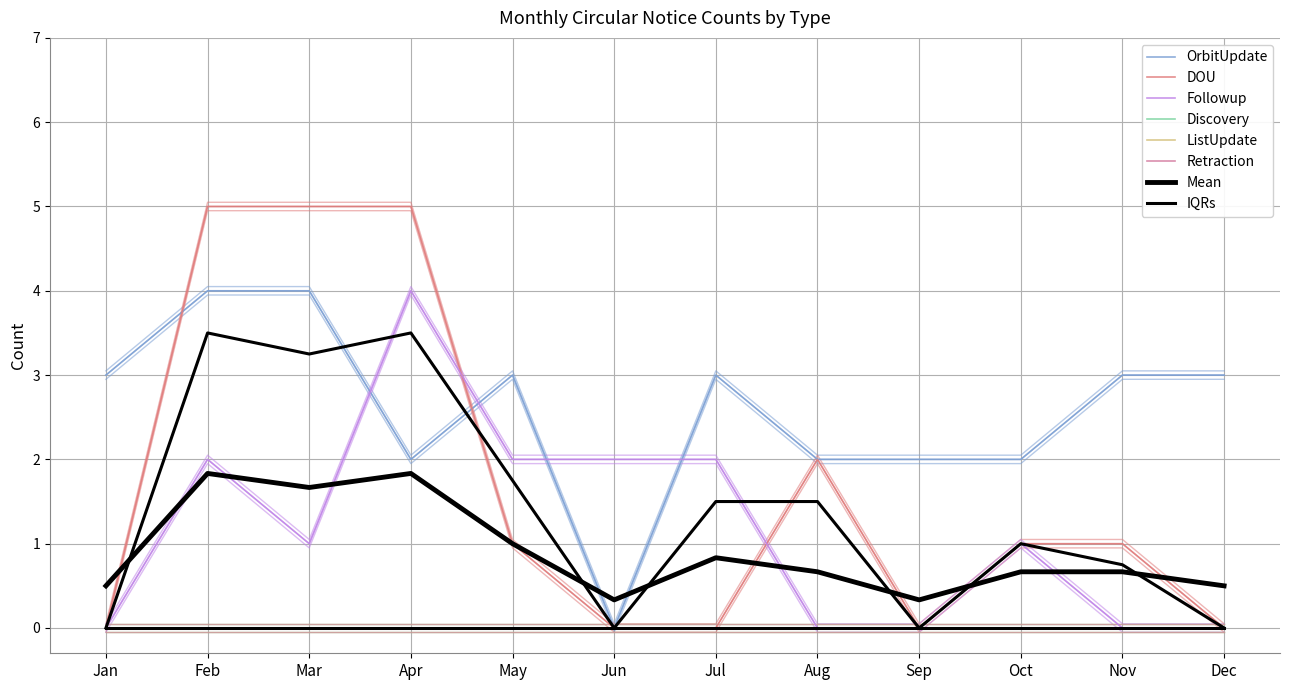

What value does the OrbitUpdate series have at Jan?

3.0